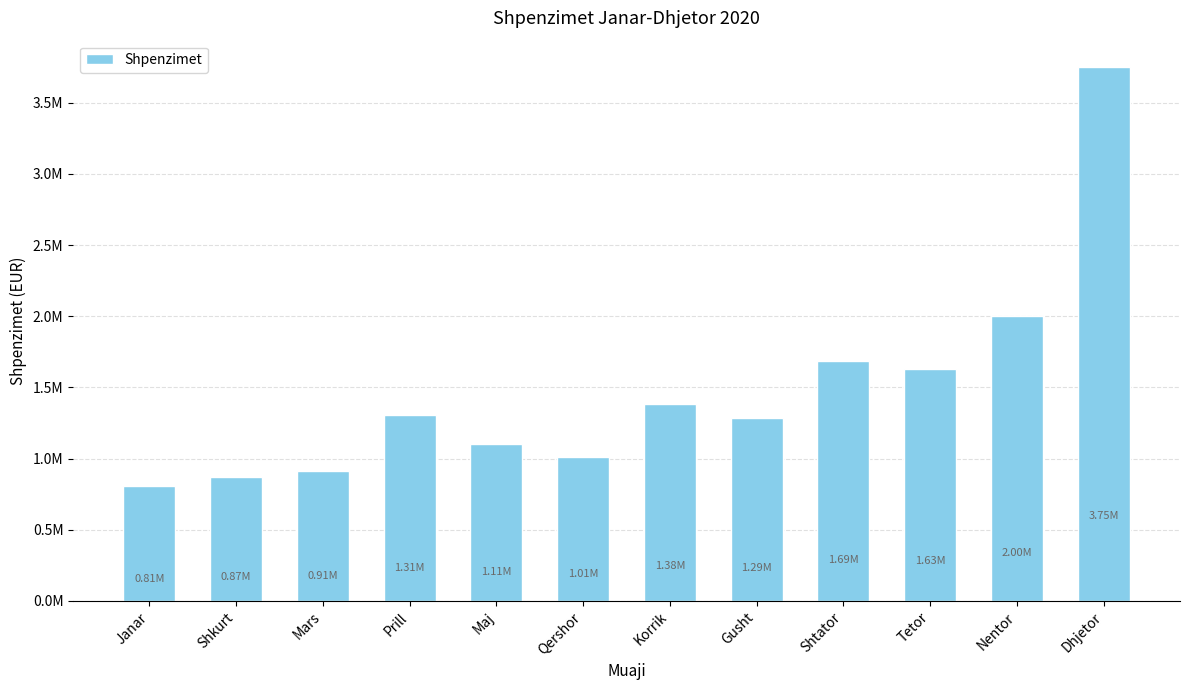

What is the label of the 12th bar from the left?

Dhjetor